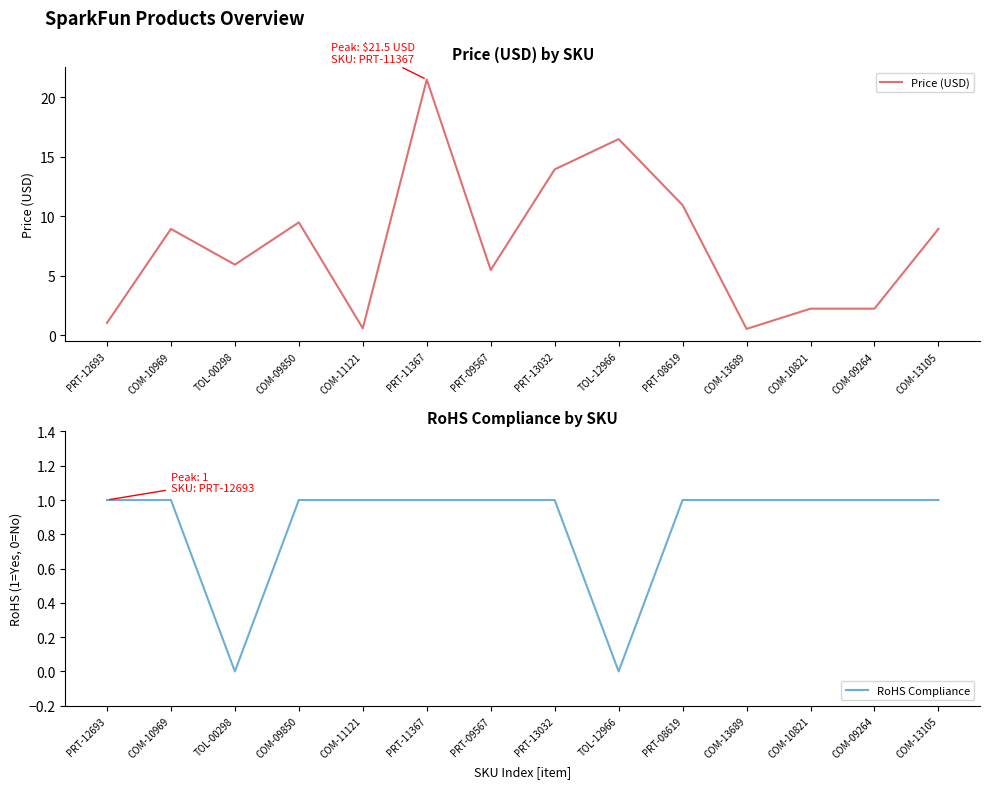

At which label does Price (USD) reach its peak?

PRT-11367